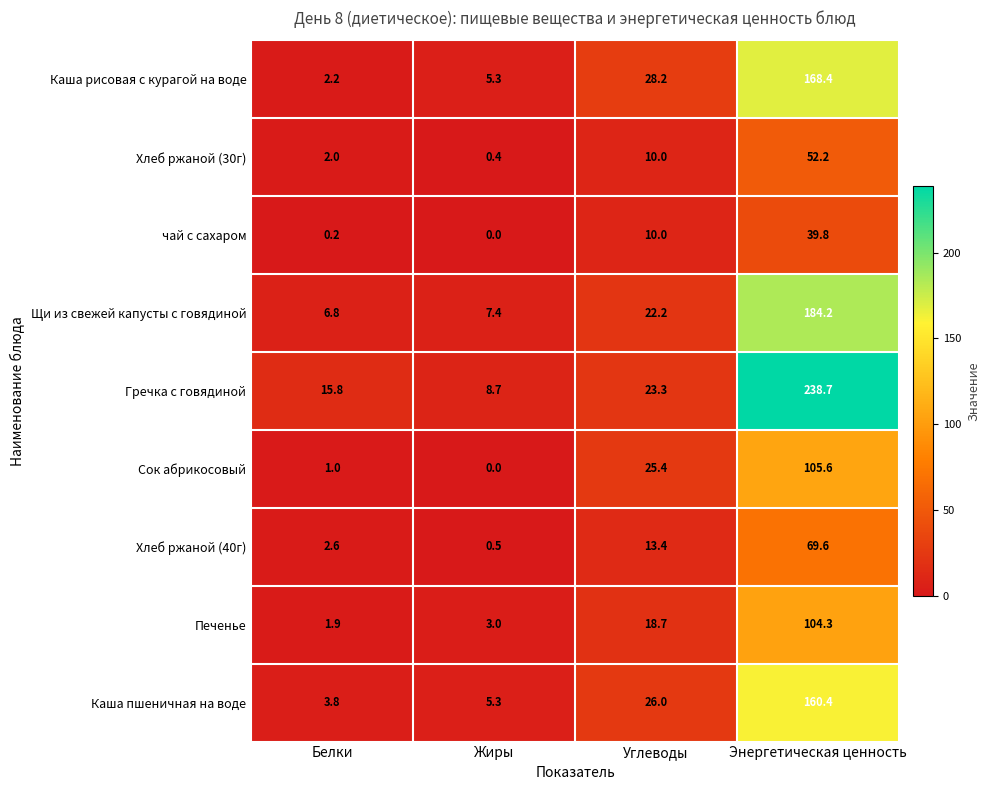

What is the sum of all Гречка с говядиной values?

286.5